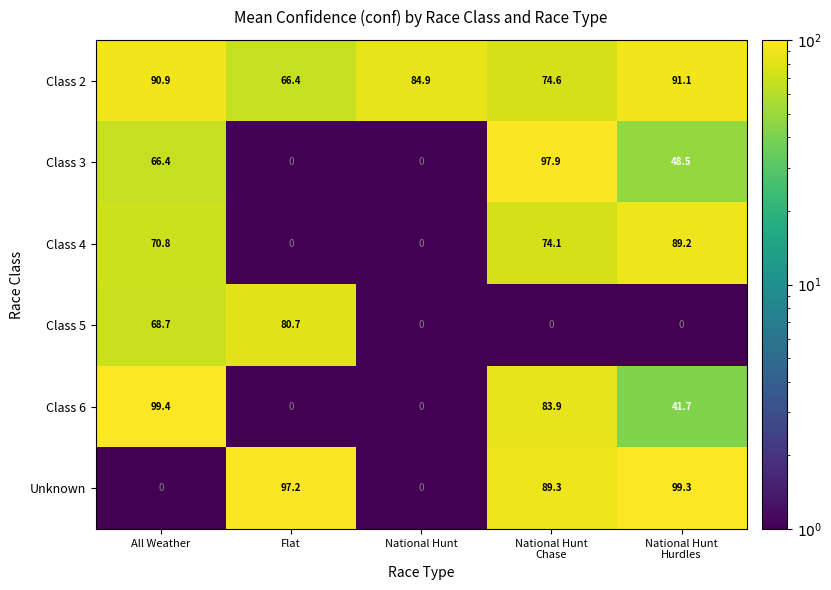

Reading left to right, what are all the values shown in this chart?

Class 2: 90.9	66.4	84.9	74.6	91.1
Class 3: 66.4	0.0	0.0	97.9	48.5
Class 4: 70.8	0.0	0.0	74.1	89.2
Class 5: 68.7	80.7	0.0	0.0	0.0
Class 6: 99.4	0.0	0.0	83.9	41.7
Unknown: 0.0	97.2	0.0	89.3	99.3